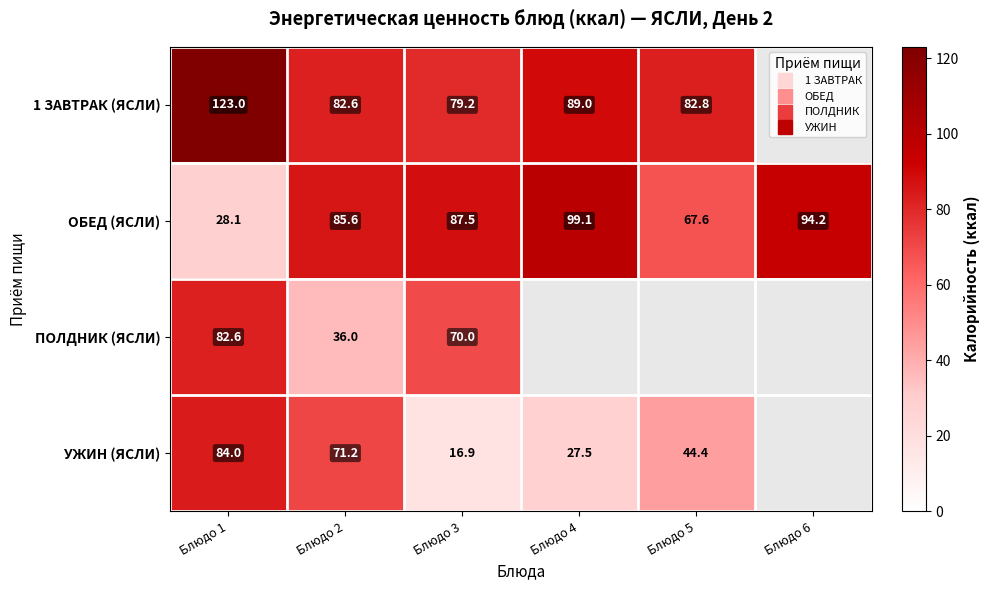

Count the number of categories in the chart.

6